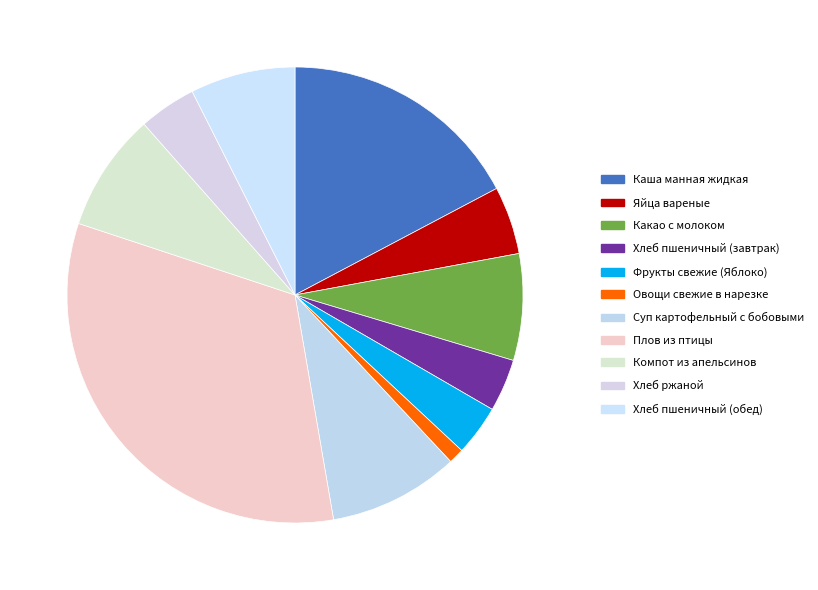

To the nearest percent, what is the combined percentage of Плов из птицы and Хлеб пшеничный (завтрак)?

37%